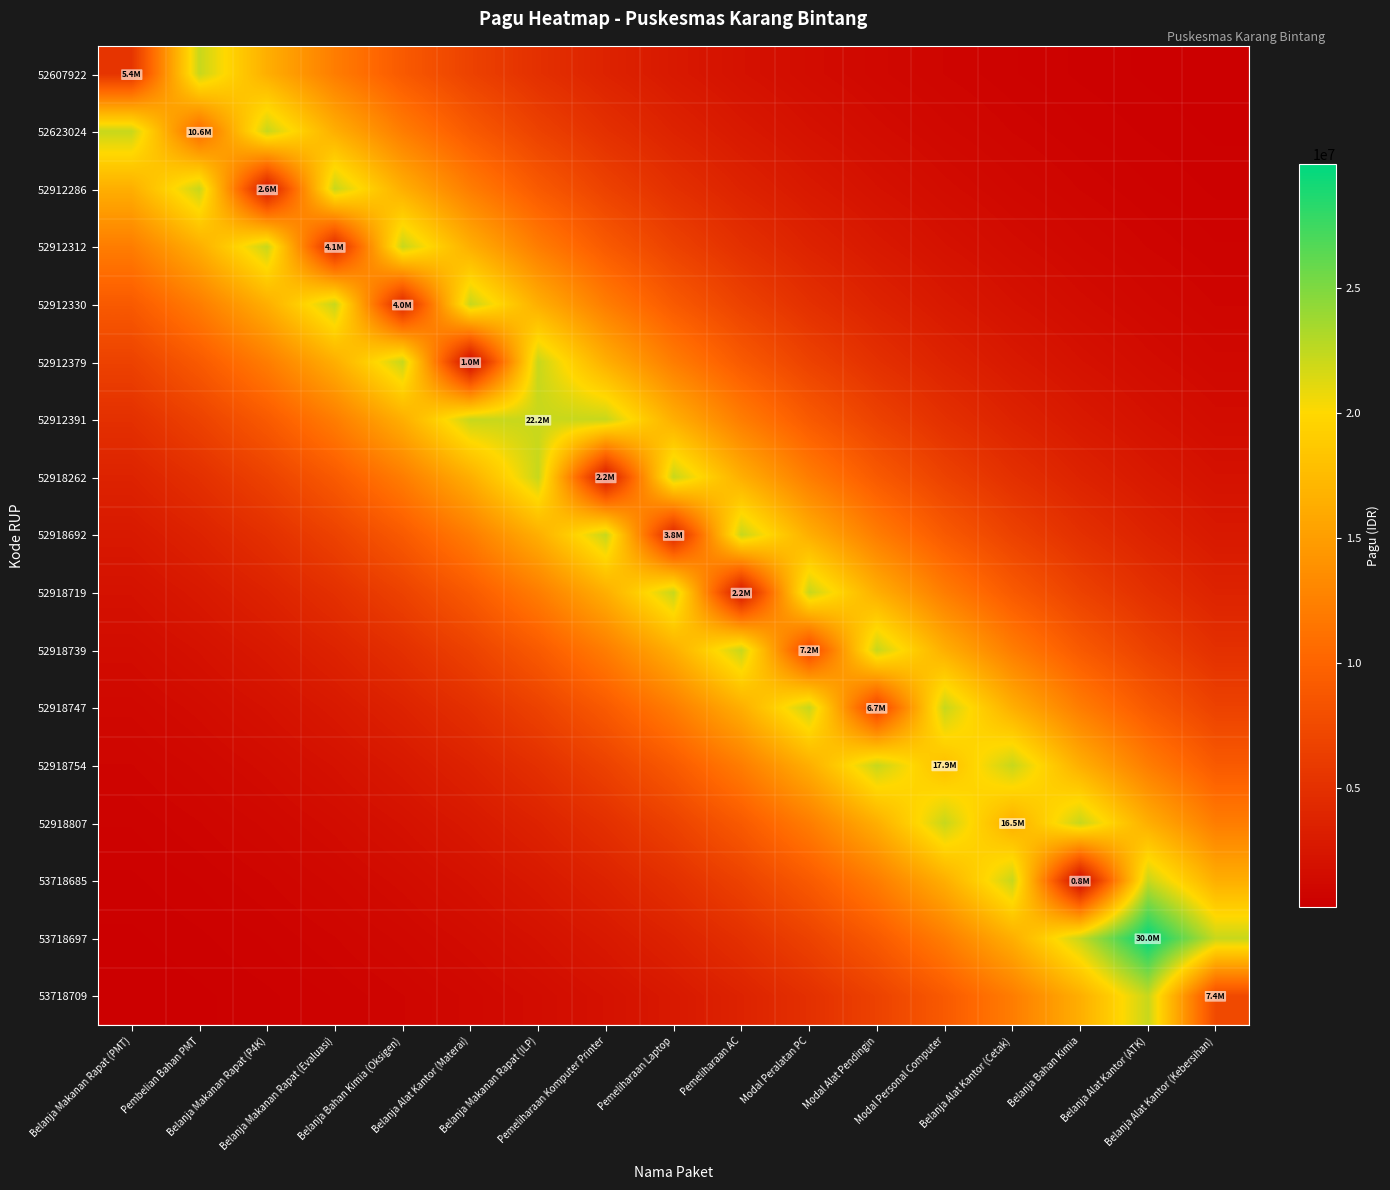

What is the difference between the highest and lowest values at Modal Alat Pendingin?

21102565.0